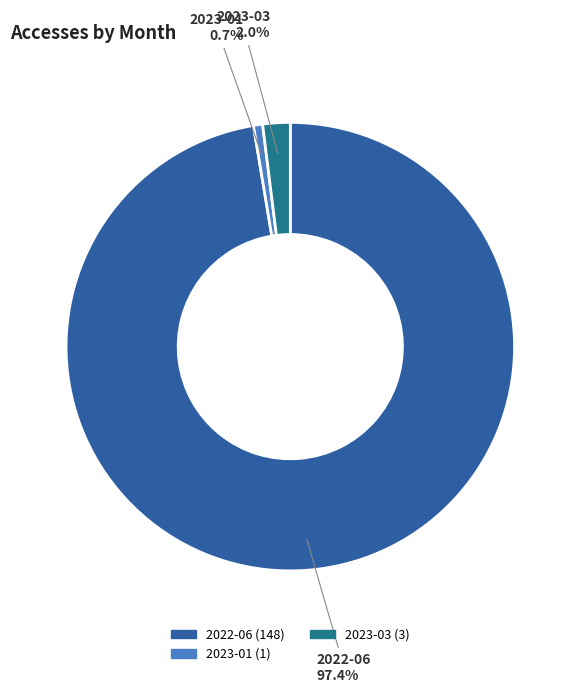

How many segments does this pie chart have?

3